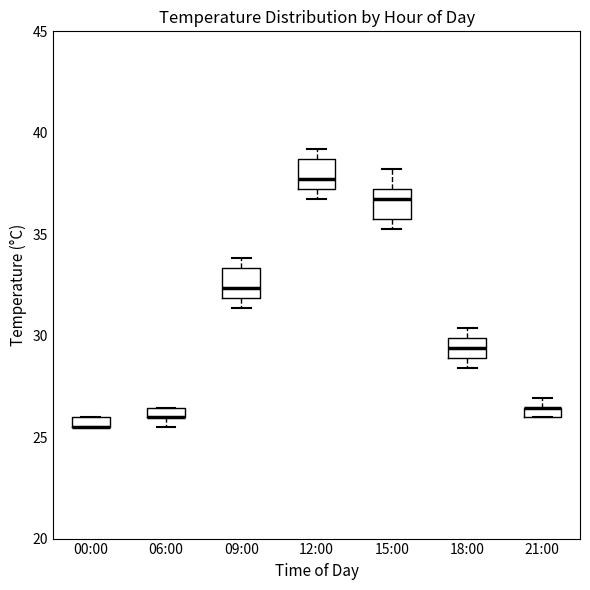

Where is the upper edge of the box for 21:00 on the y-axis? The values are not printed on the chart, so give them approximately, as read against the axis.

26.5